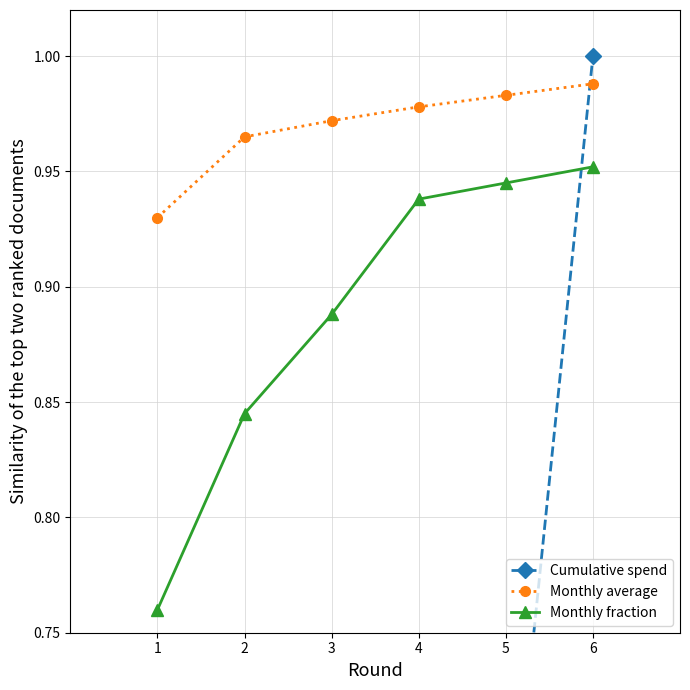

How many times do Cumulative spend and Monthly average cross each other?

1